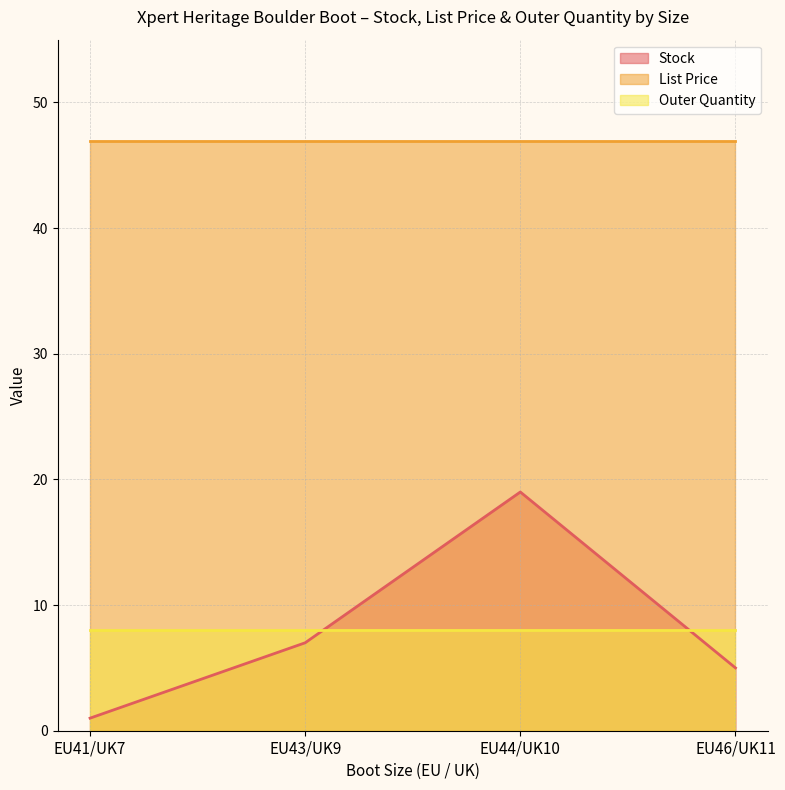

Which series has the largest total across all categories?

List Price